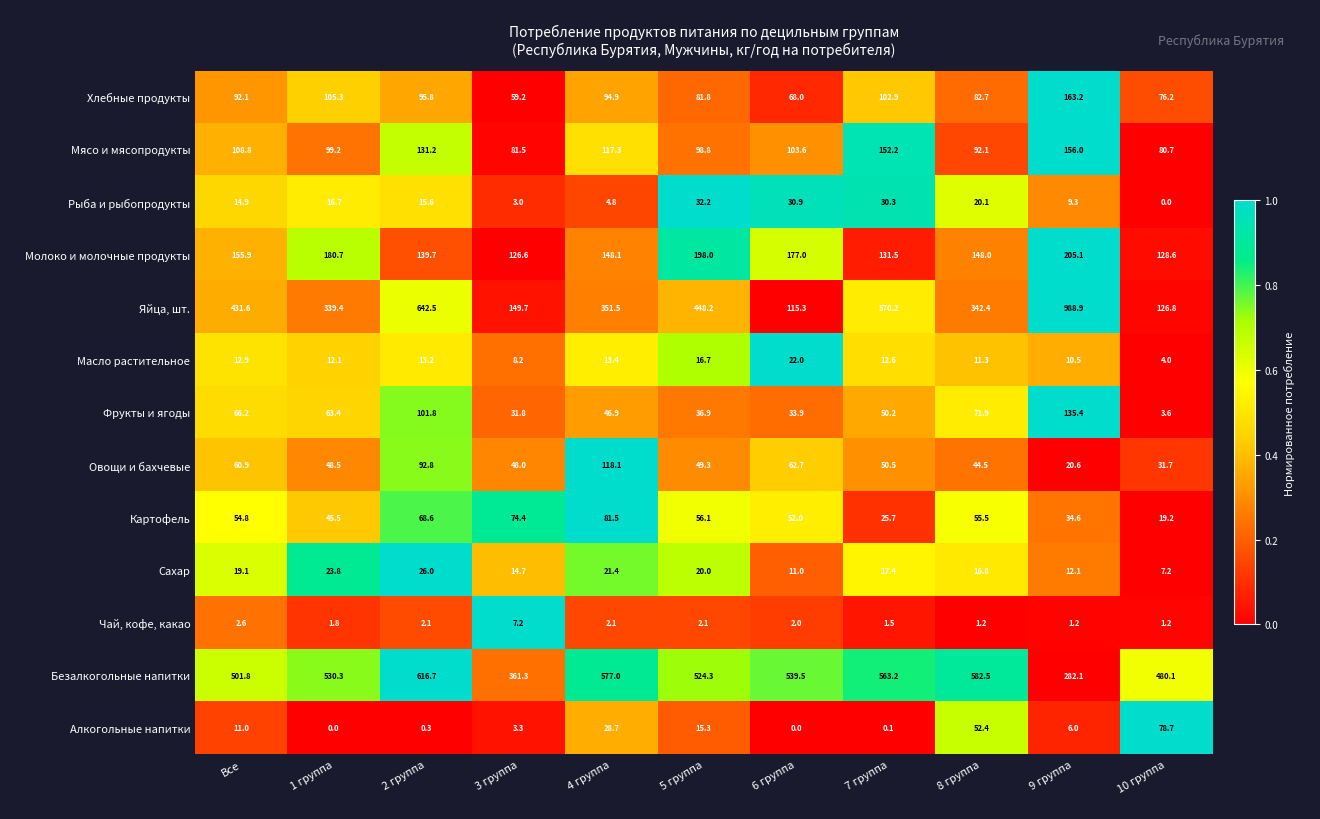

What is the difference between the highest and lowest values at 8 группа?

581.3